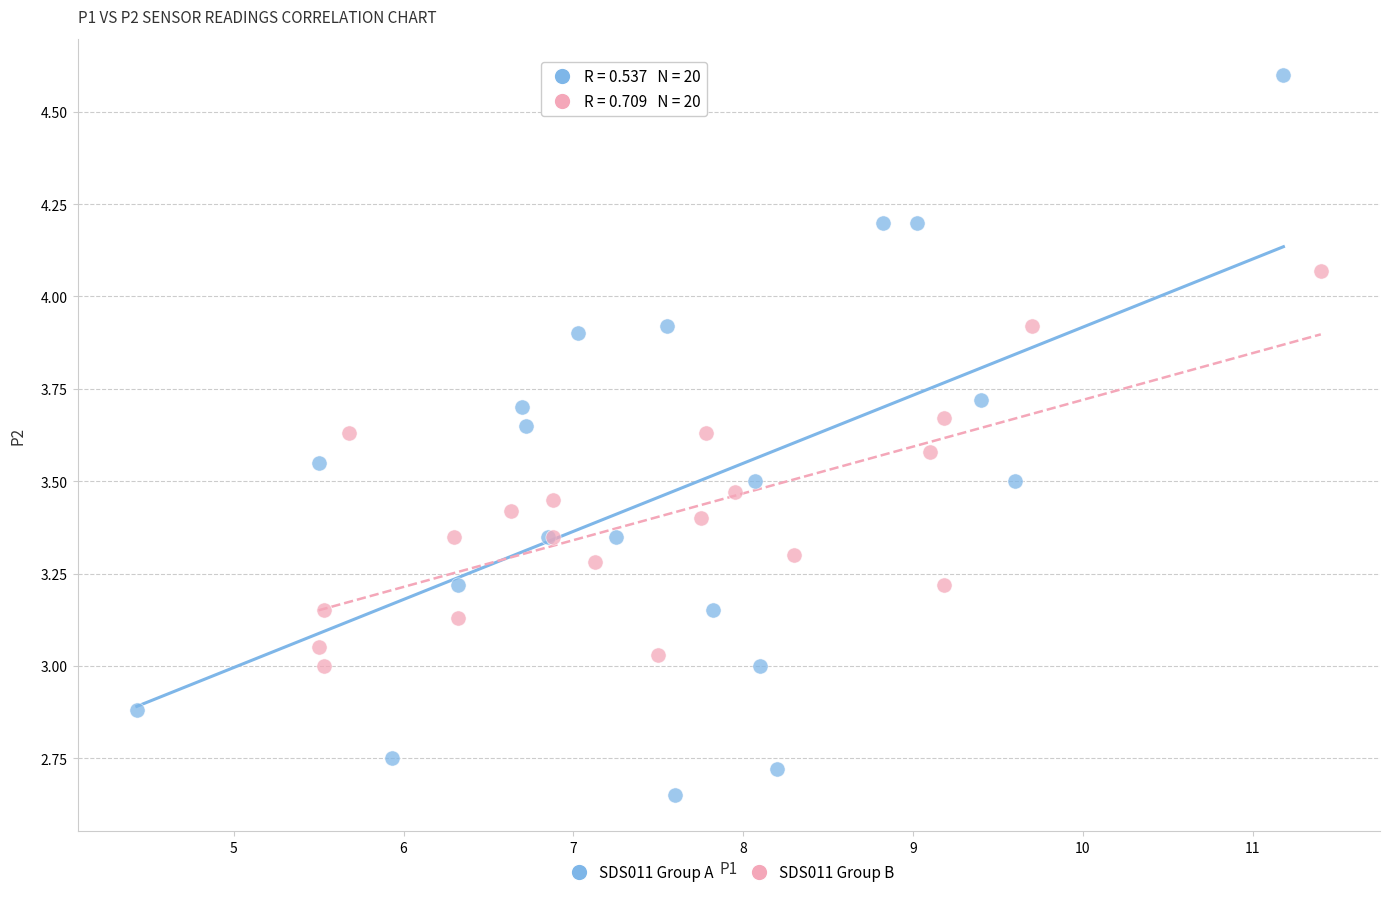

Which series contains the lowest Y value?

SDS011 Group A